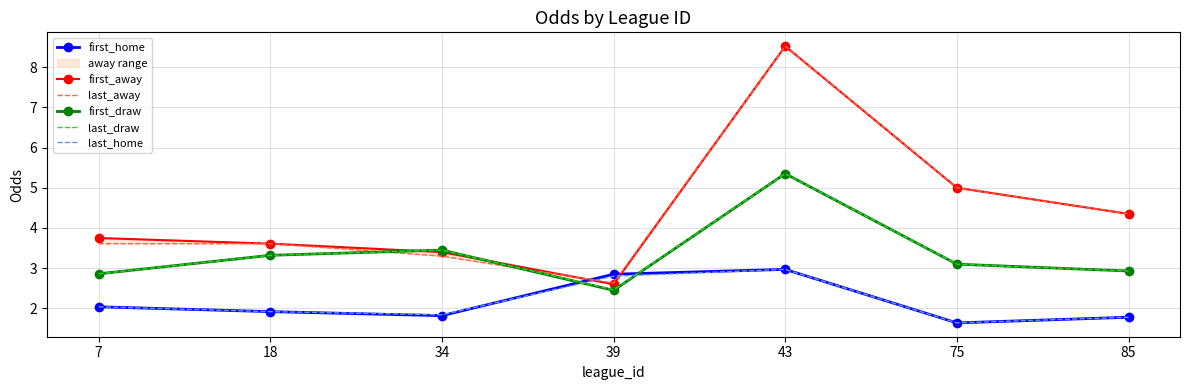

True or false: last_home has a value of 4.7 at 39.

False